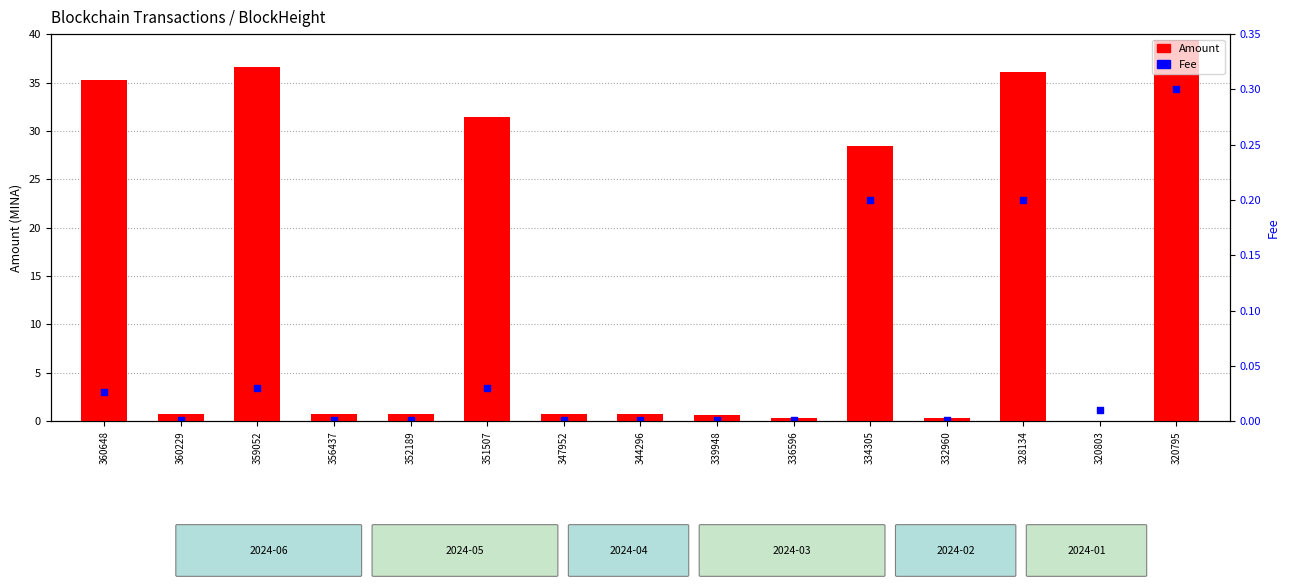

Which series reaches the minimum Y coordinate?

Amount